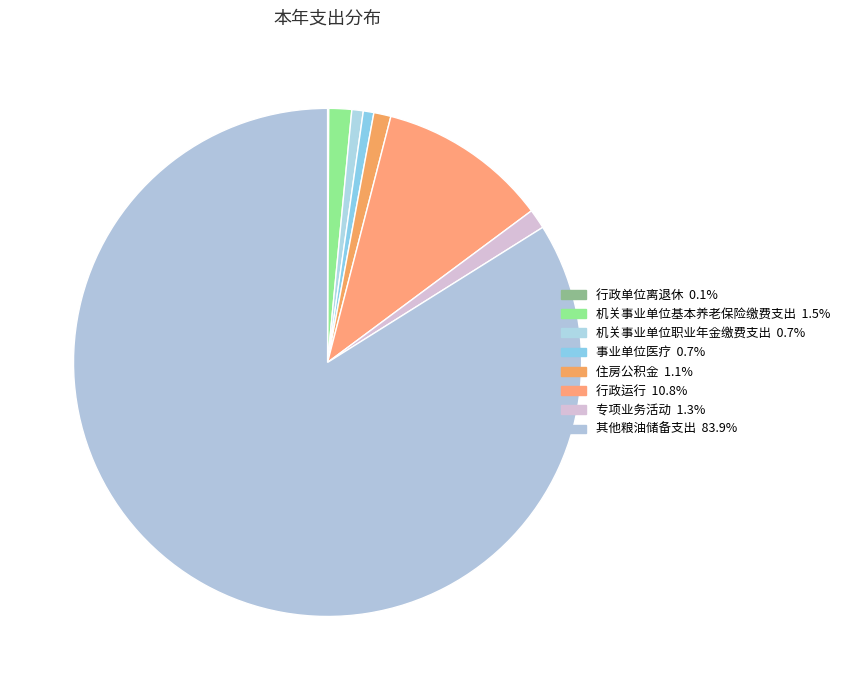

Rank the categories by value from highest to lowest.

其他粮油储备支出, 行政运行, 机关事业单位基本养老保险缴费支出, 专项业务活动, 住房公积金, 机关事业单位职业年金缴费支出, 事业单位医疗, 行政单位离退休